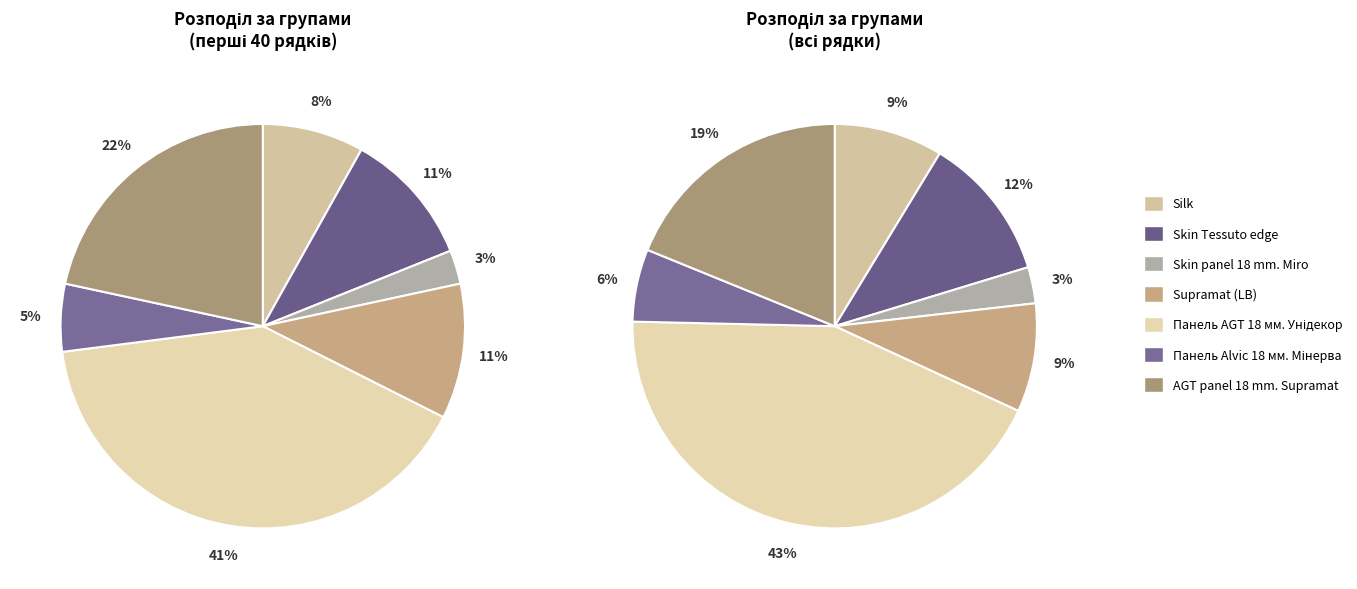

To the nearest percent, what is the average slice percentage?

14%